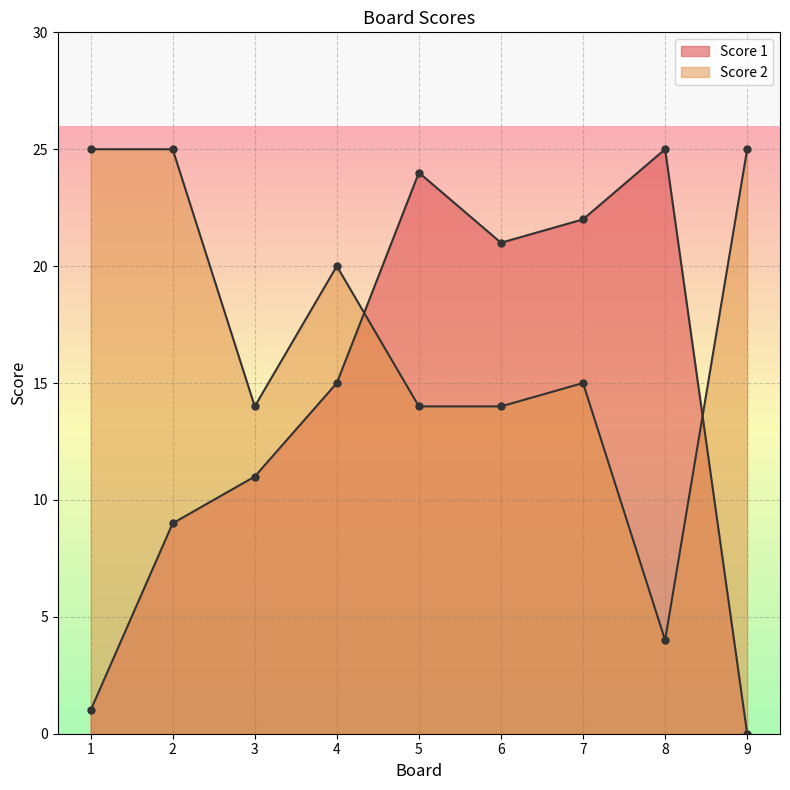

What are all the series names shown in the legend?

Score 1, Score 2